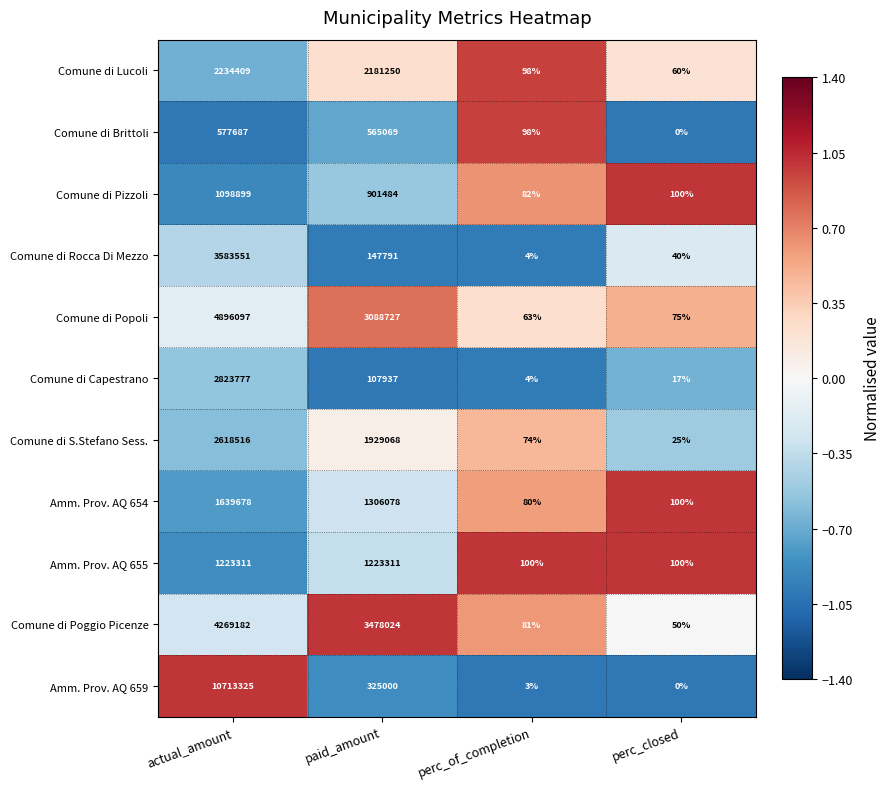

At paid_amount, list the series in order from largest to smallest.

Comune di Poggio Picenze, Comune di Popoli, Comune di Lucoli, Comune di S.Stefano Sess., Amm. Prov. AQ 654, Amm. Prov. AQ 655, Comune di Pizzoli, Comune di Brittoli, Amm. Prov. AQ 659, Comune di Rocca Di Mezzo, Comune di Capestrano